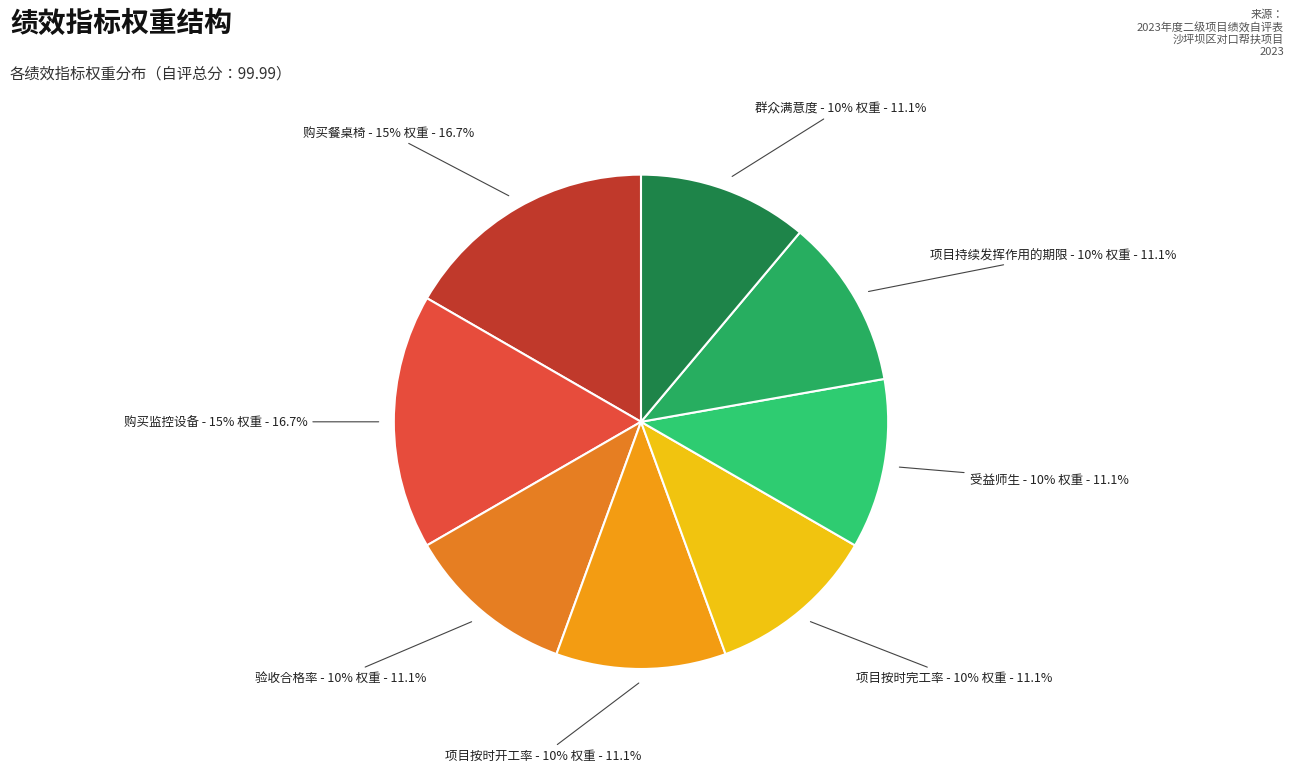

What percentage is the 购买监控设备 slice, to the nearest percent?

17%